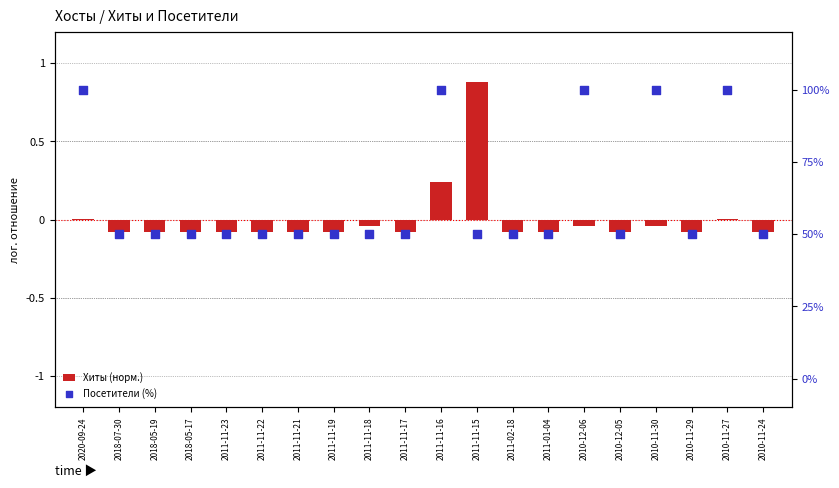

Which series reaches the minimum Y coordinate?

Хиты (норм.)